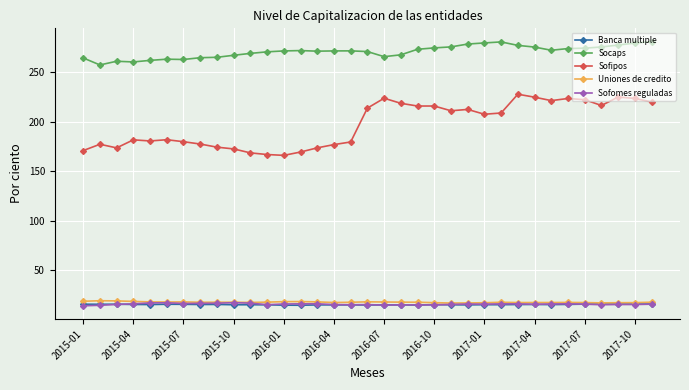

Which series has the largest range (max minus min)?

Sofipos